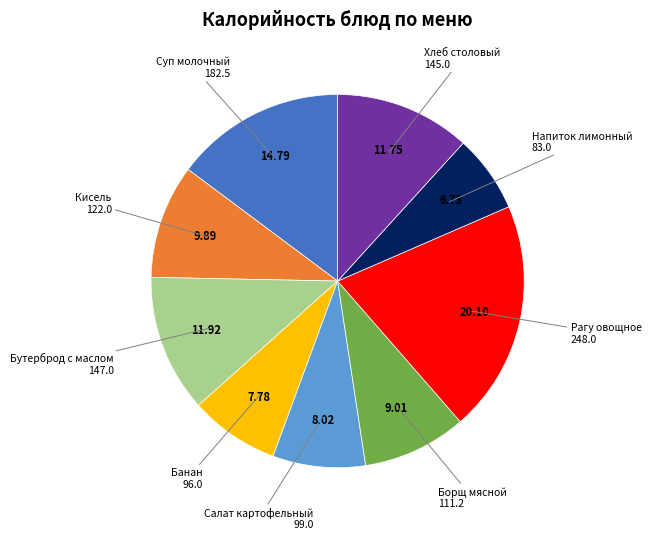

Does any single category account for the majority?

No